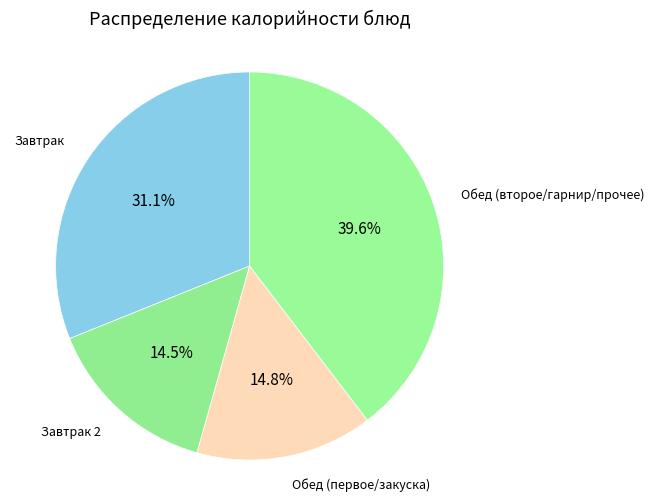

Is there a majority slice in this chart?

No